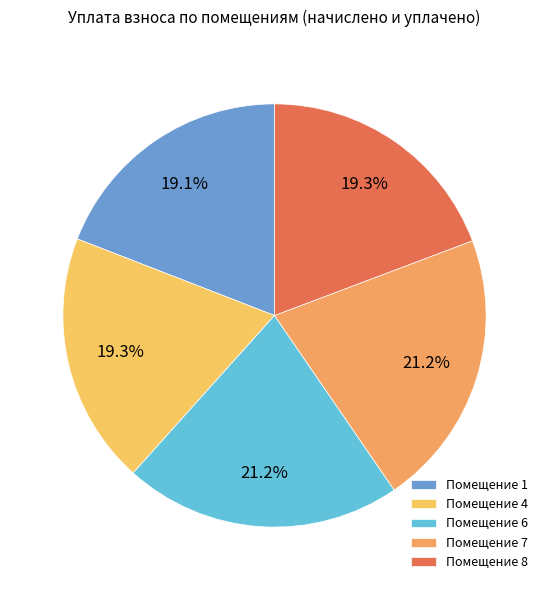

How many slices are in this pie chart?

5